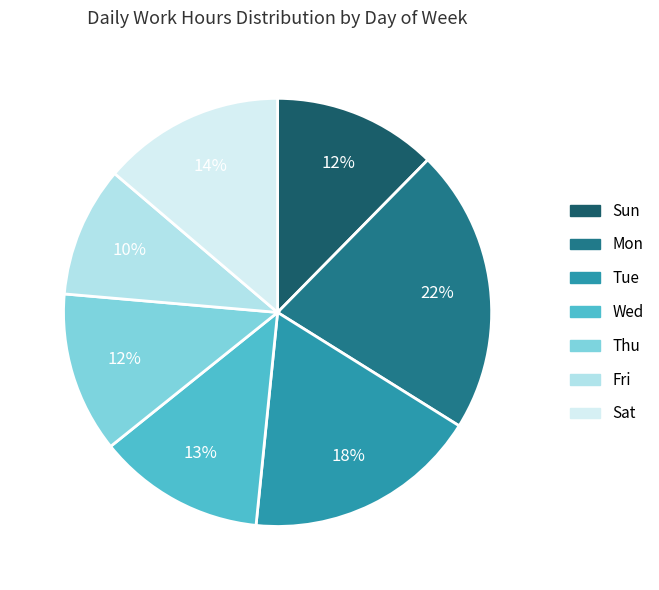

To the nearest percent, what portion does Mon represent?

22%